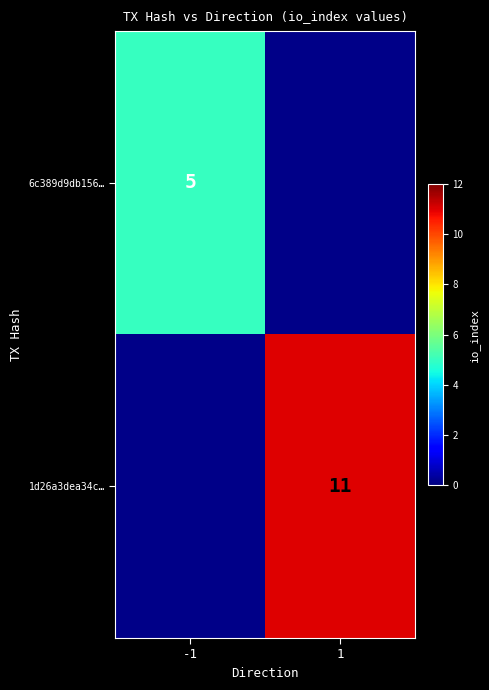

True or false: 6c389d9db156… has a value of 1.7 at -1.

False